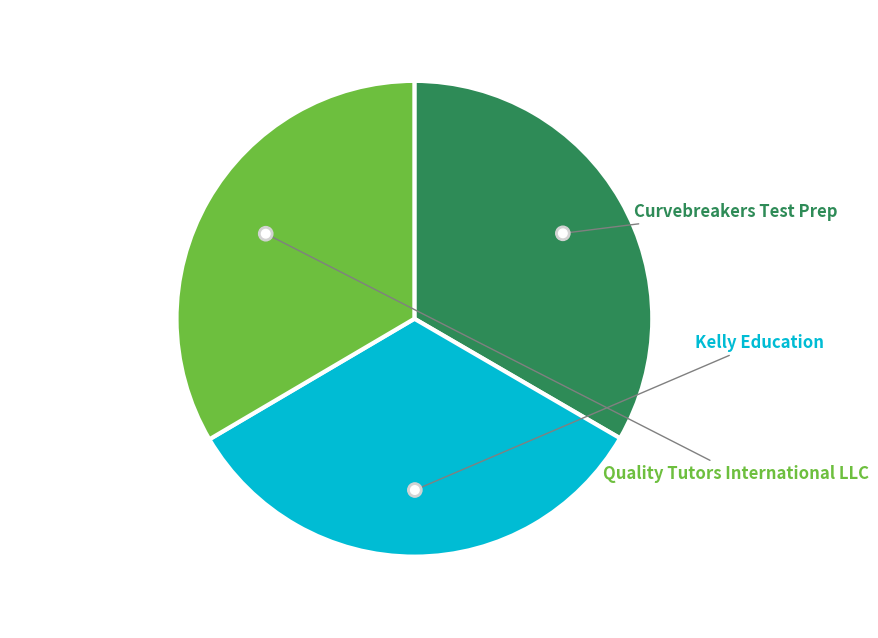

How many segments does this pie chart have?

3